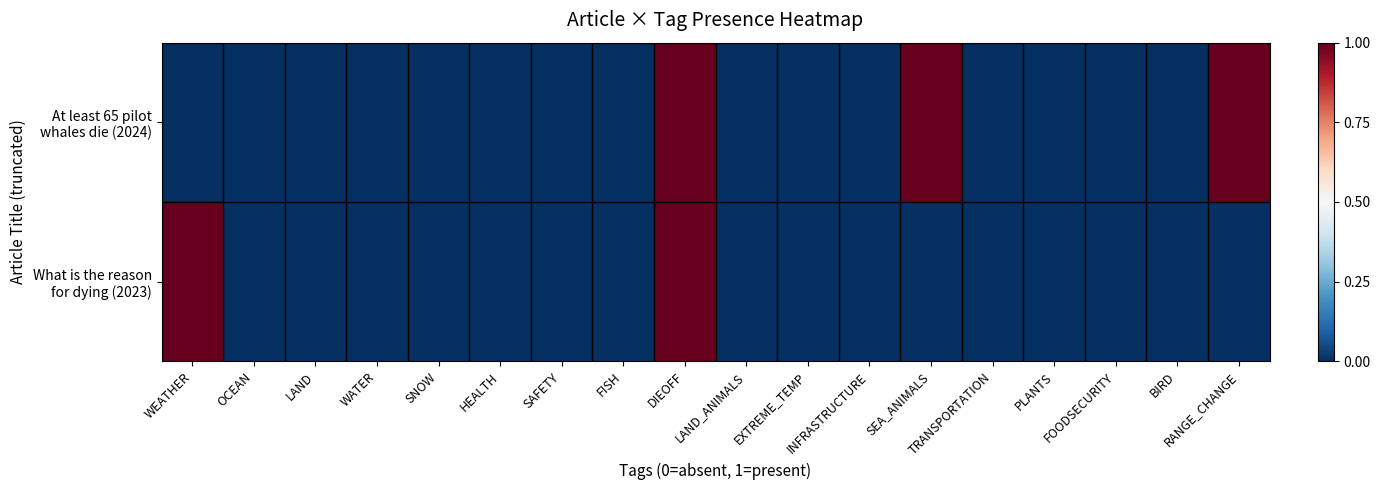

What is the greatest value displayed?

1